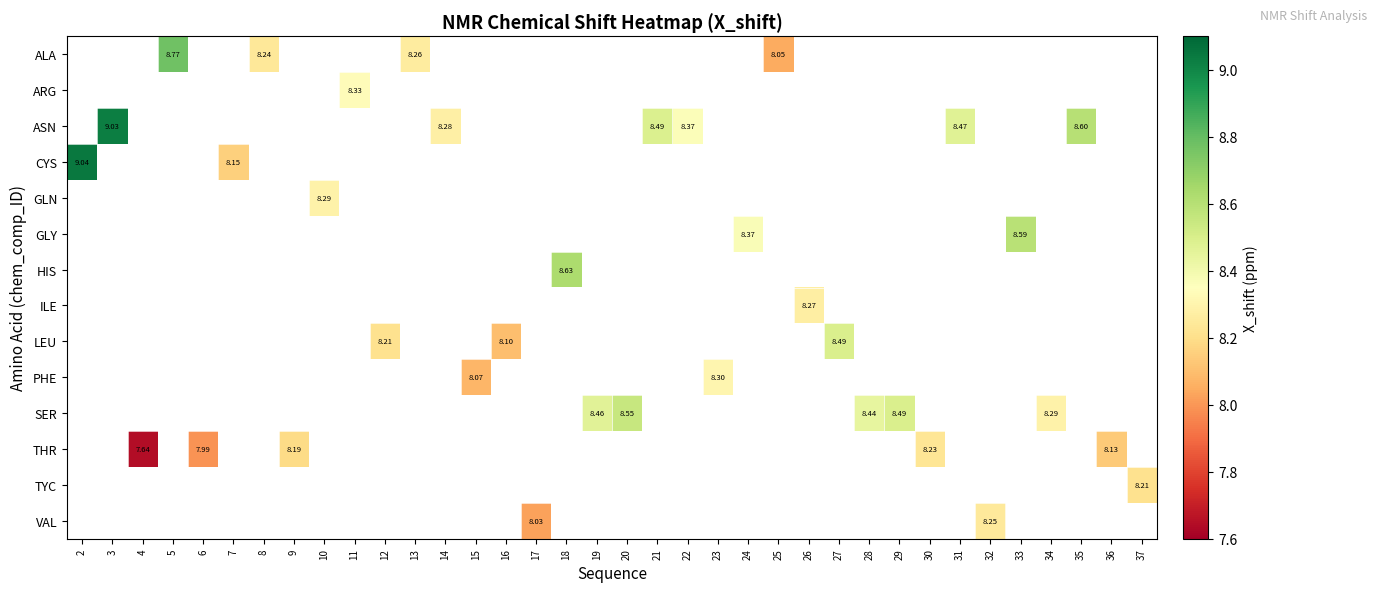

How many series are shown in this chart?

14